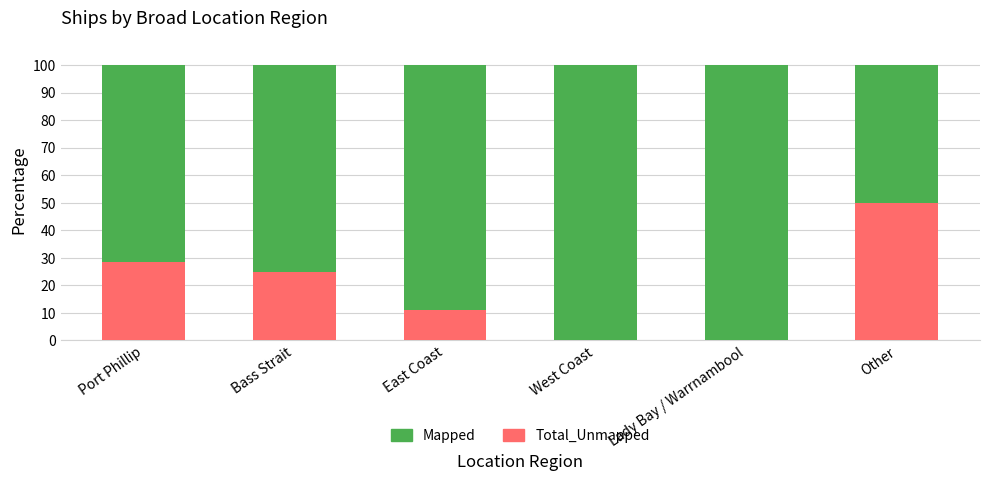

What is the maximum value for Total_Unmapped?

50.0